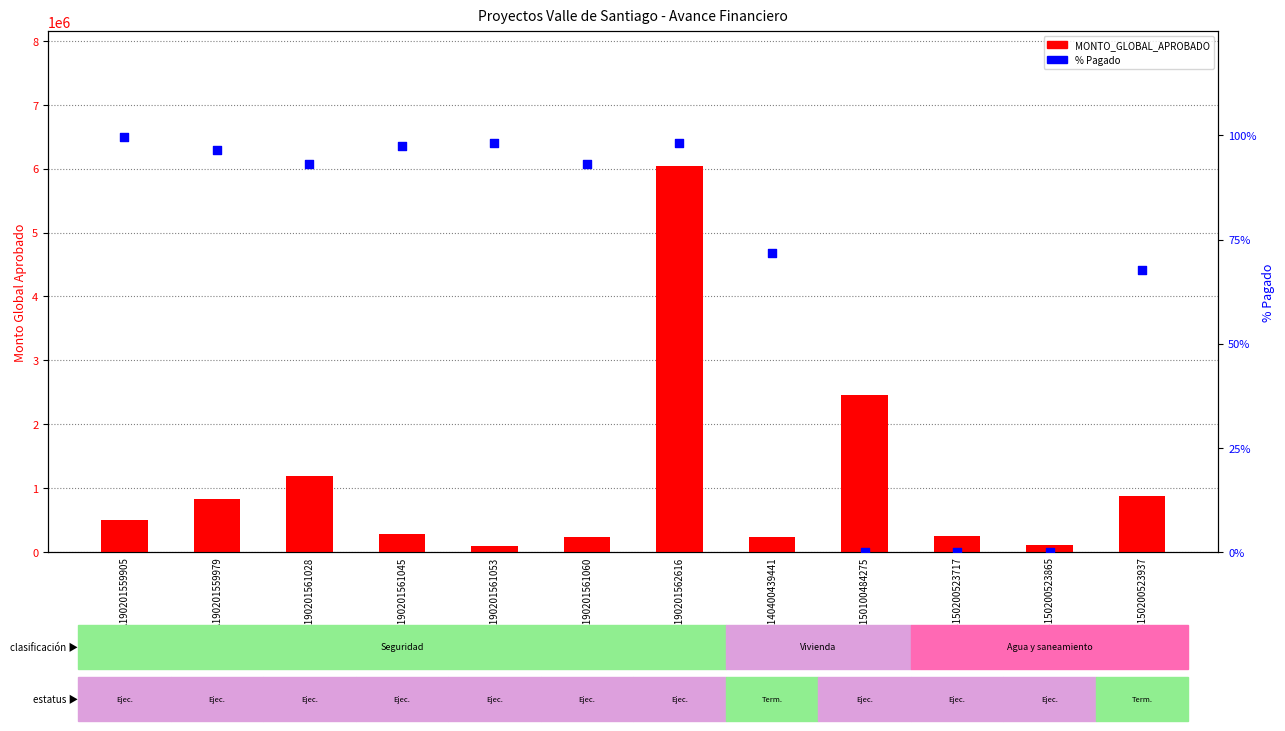

Which series has the largest total across all categories?

MONTO_GLOBAL_APROBADO